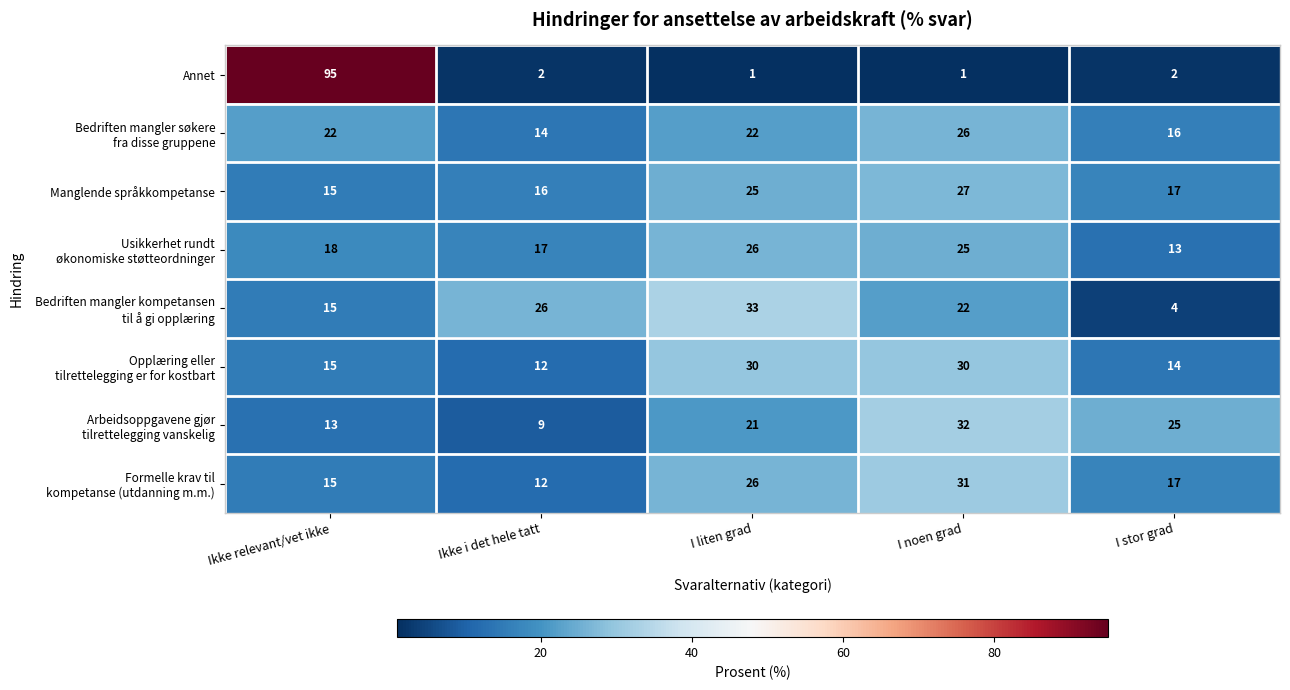

Which series has the widest spread of values?

Annet